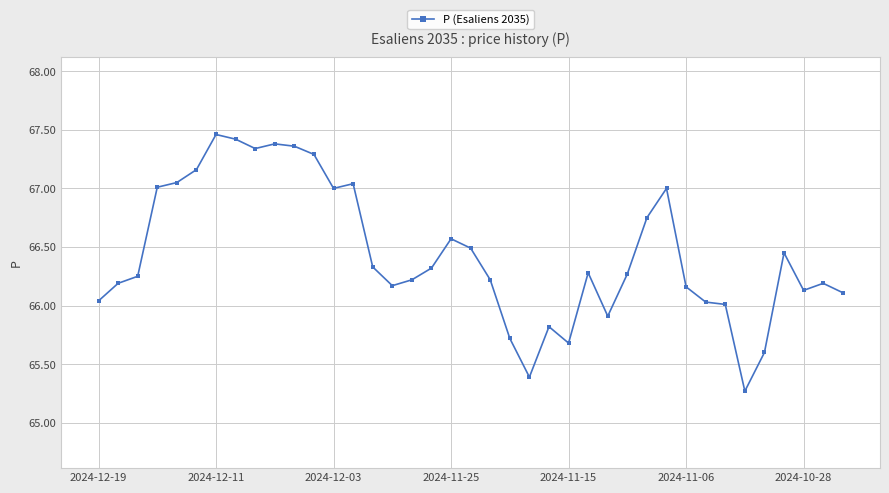

Does the chart have visible grid lines?

Yes